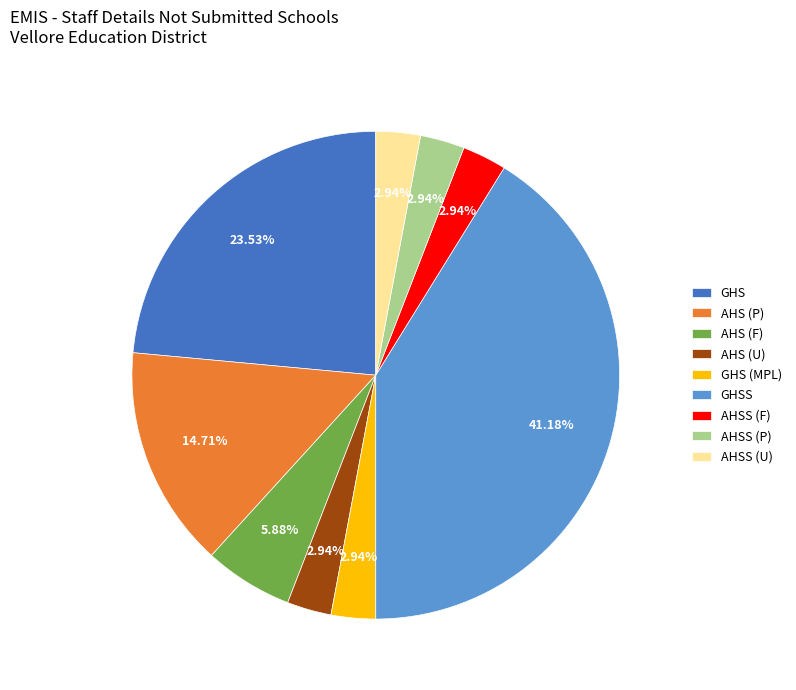

What percentage do AHSS (F) and AHS (U) together represent?

5.9%